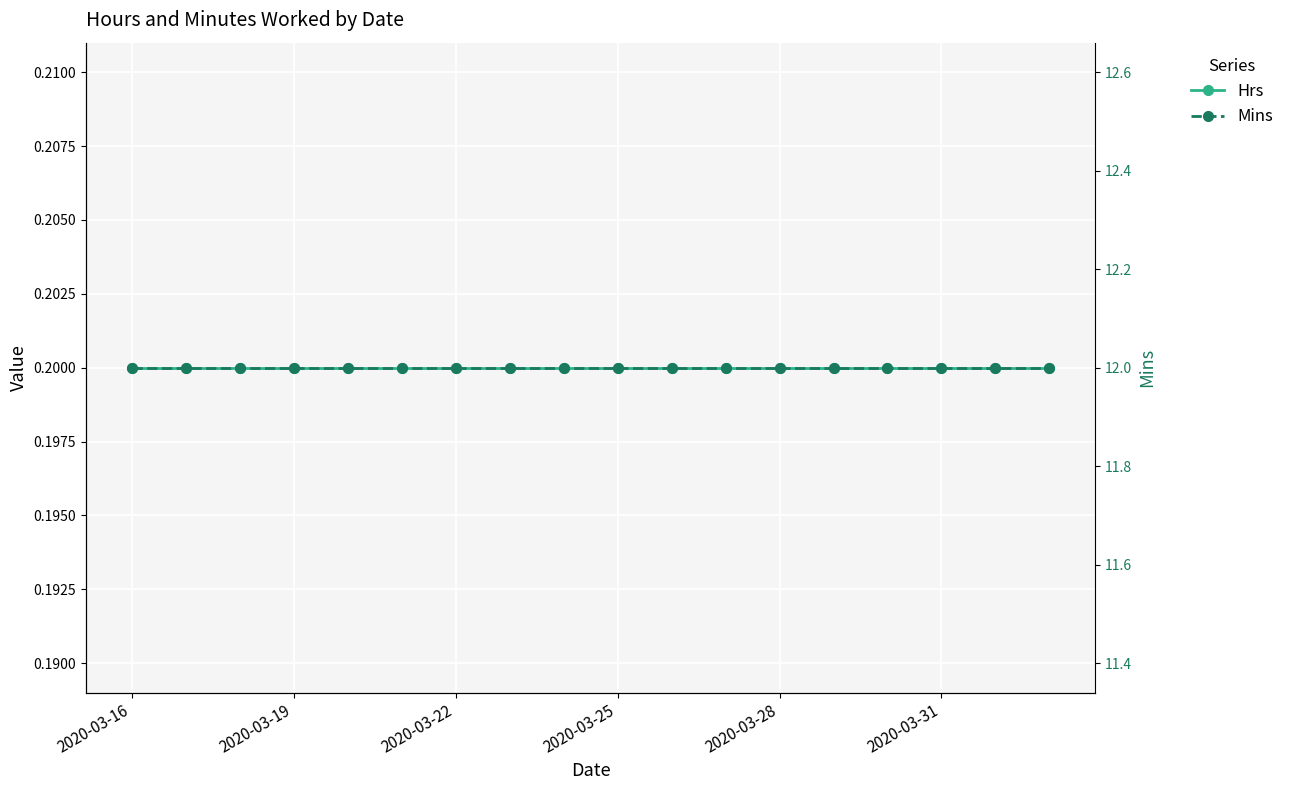

Count the number of data series in this chart.

2